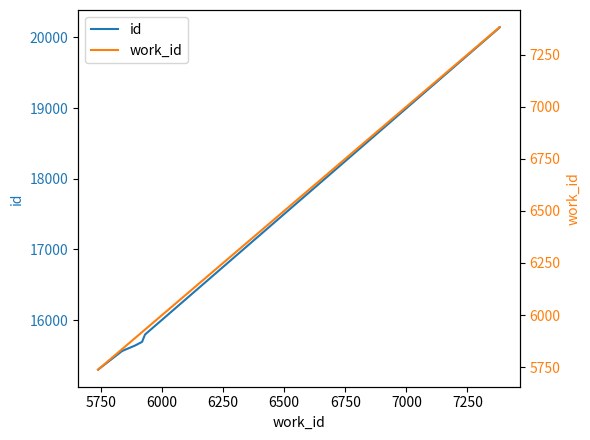

How many data points does each series have?

8